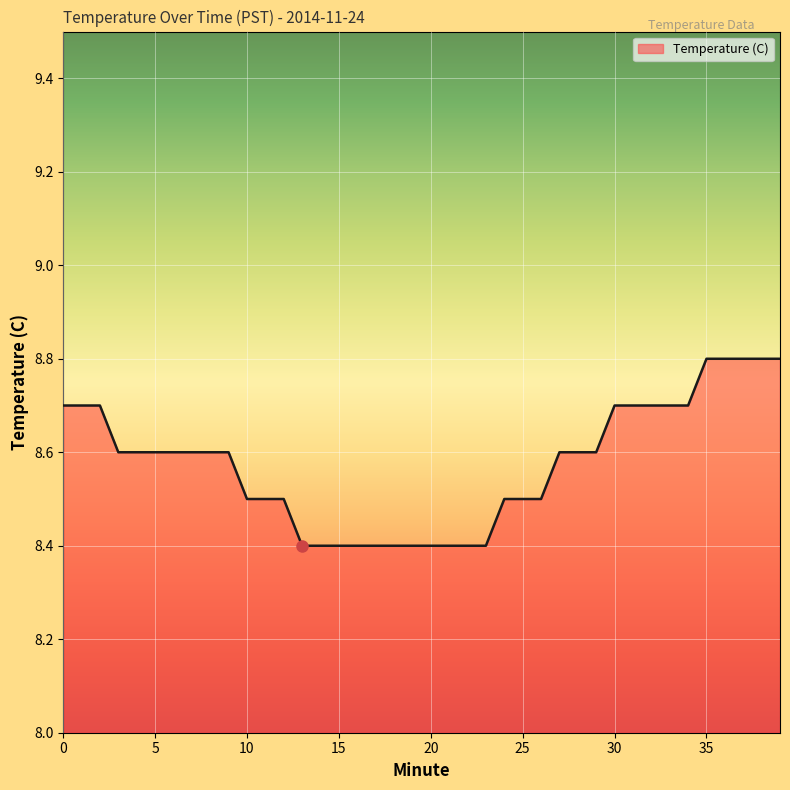

What is the smallest value displayed?

8.4